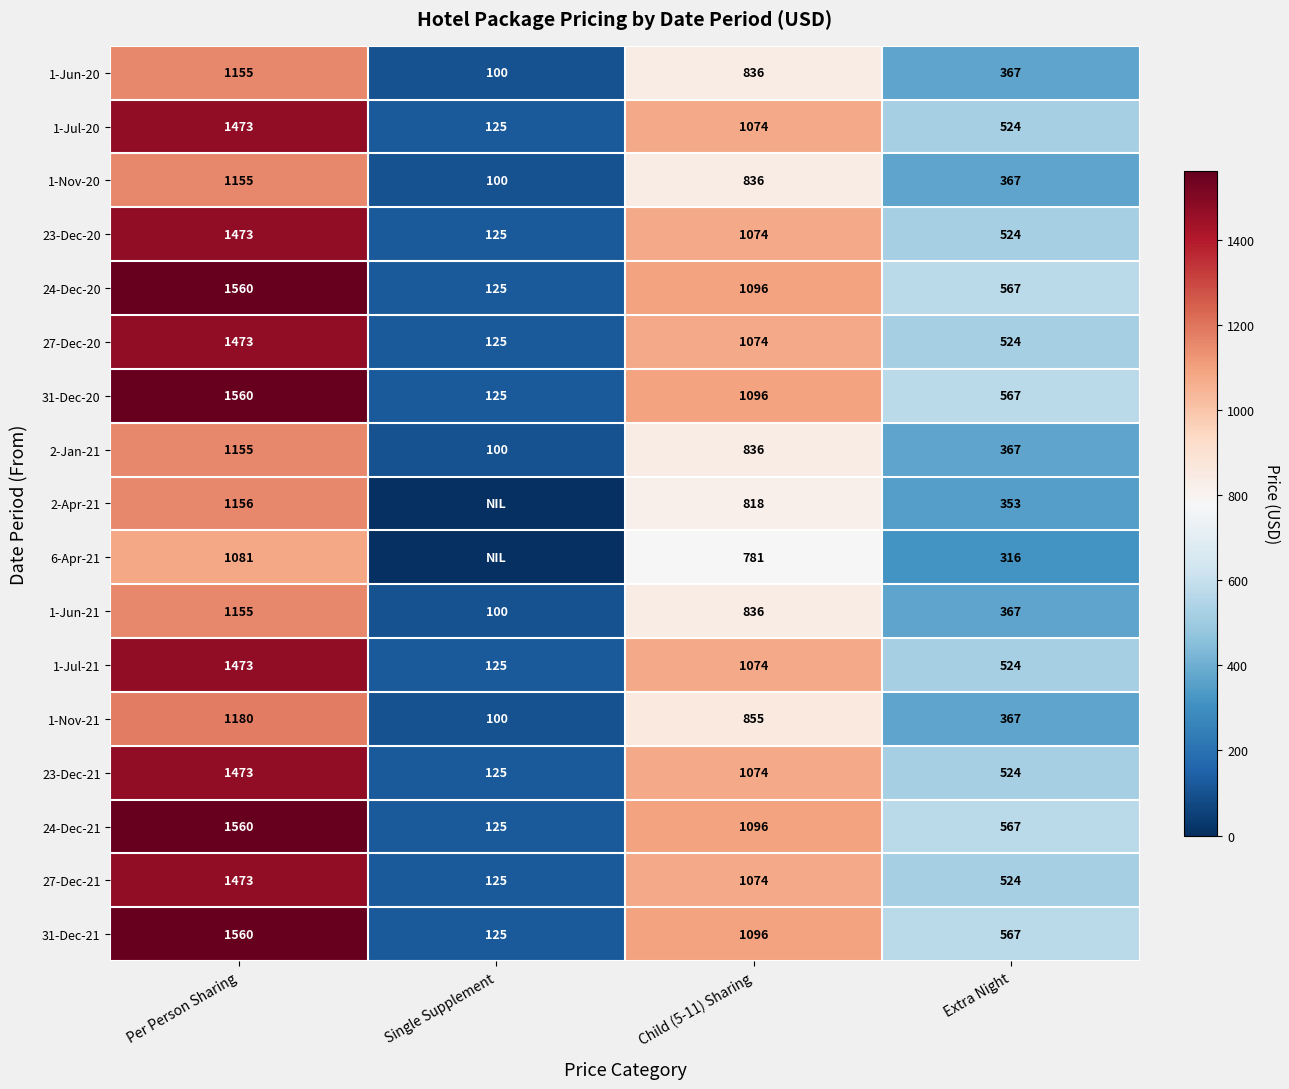

What is the difference between the highest and lowest values at Child (5-11) Sharing?

315